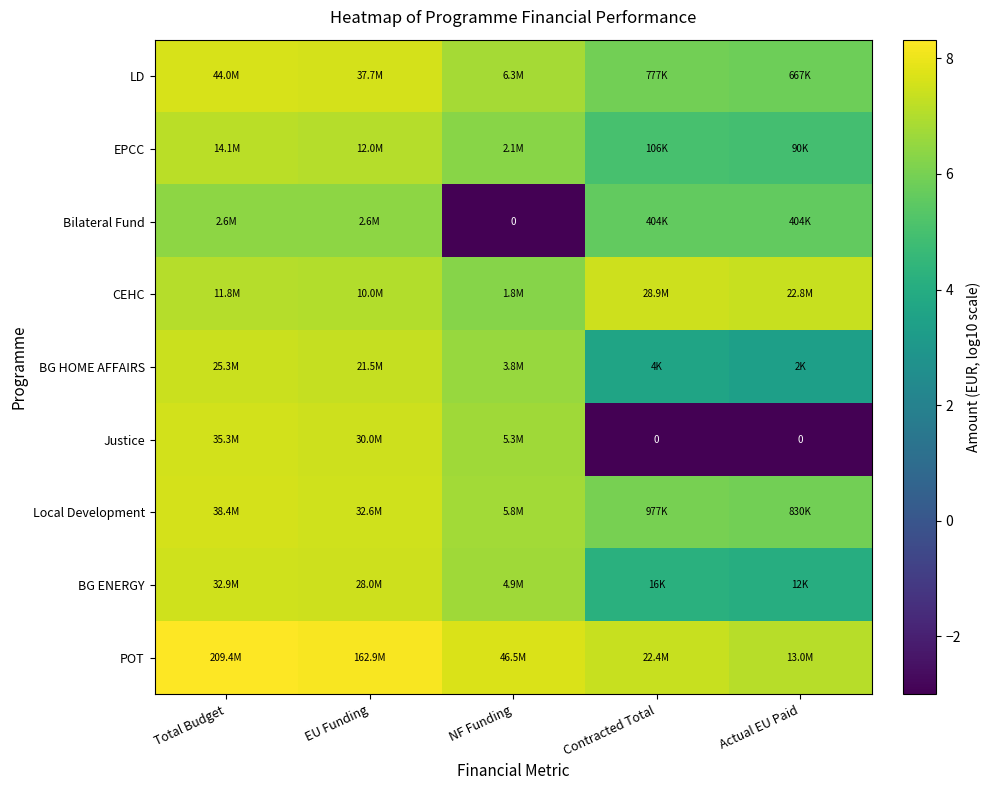

Which has a higher value, Total Budget or EU Funding?

Total Budget